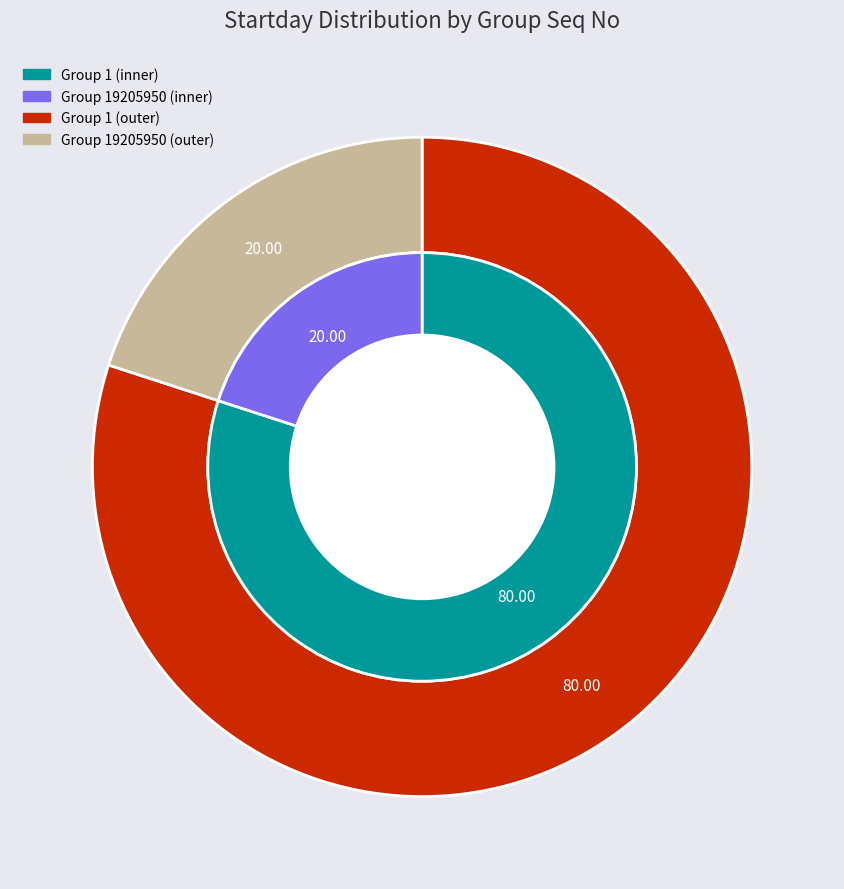

Rank the categories by value from highest to lowest.

1, 19205950